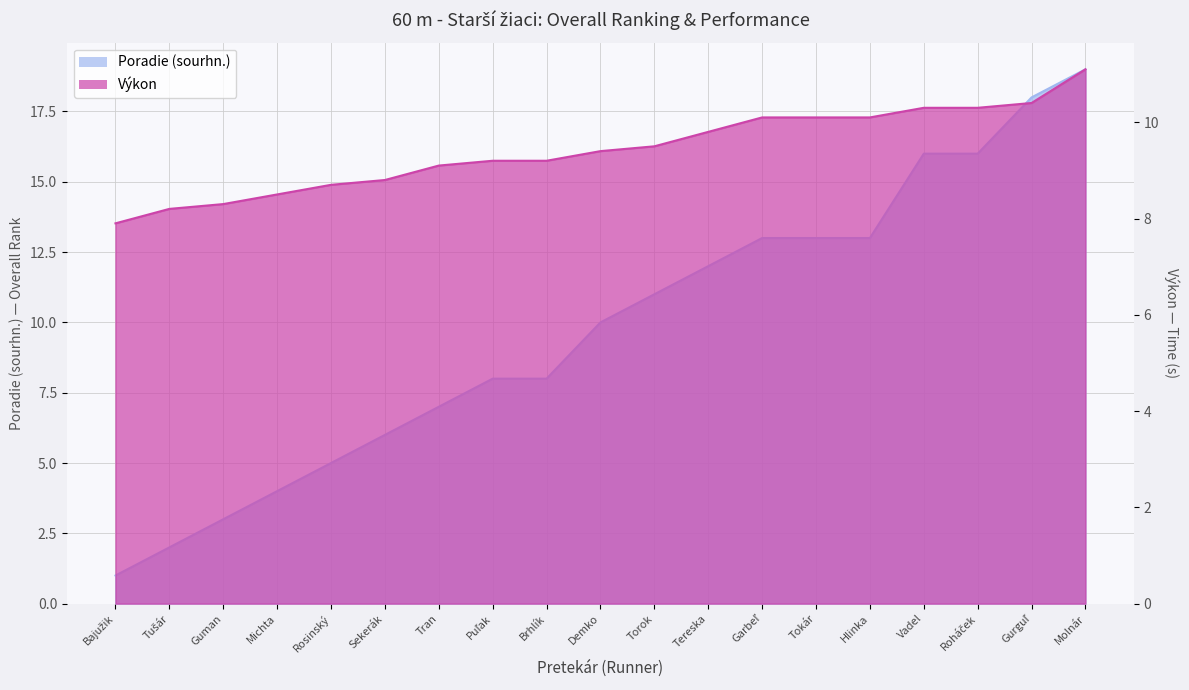

Reading left to right, list all the values displayed in this chart.

Poradie (sourhn.): Bajužik=1.0	Tušár=2.0	Guman=3.0	Michta=4.0	Rosinský=5.0	Sekerák=6.0	Tran=7.0	Puľak=8.0	Brhlík=8.0	Demko=10.0	Torok=11.0	Tereska=12.0	Garbeľ=13.0	Tokár=13.0	Hlinka=13.0	Vadel=16.0	Roháček=16.0	Gurguľ=18.0	Molnár=19.0
Výkon: Bajužik=7.9	Tušár=8.2	Guman=8.3	Michta=8.5	Rosinský=8.7	Sekerák=8.8	Tran=9.1	Puľak=9.2	Brhlík=9.2	Demko=9.4	Torok=9.5	Tereska=9.8	Garbeľ=10.1	Tokár=10.1	Hlinka=10.1	Vadel=10.3	Roháček=10.3	Gurguľ=10.4	Molnár=11.1